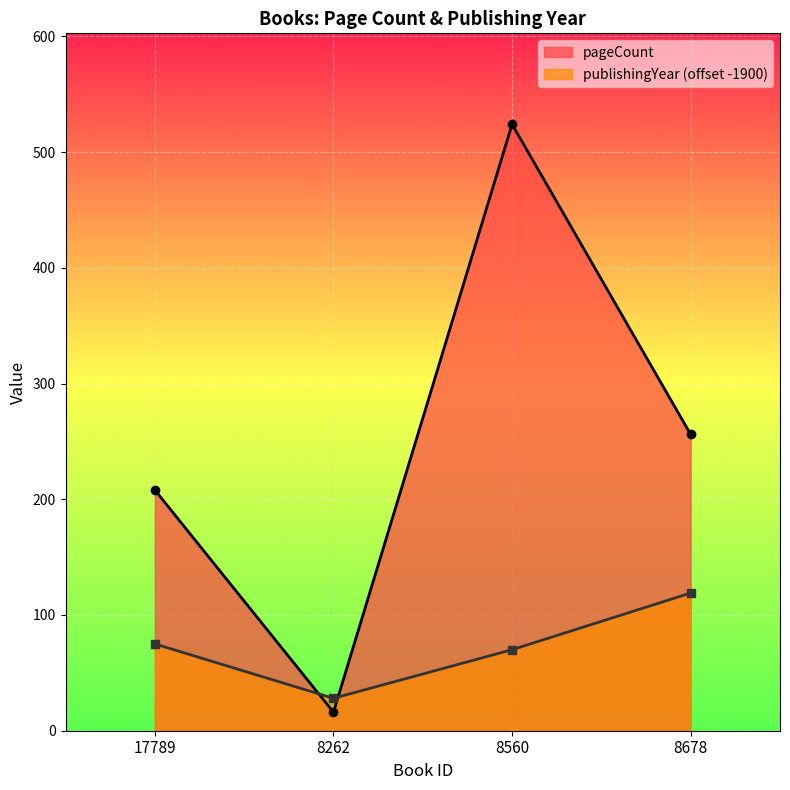

What is the value of the publishingYear point at the 4th from the left?

119